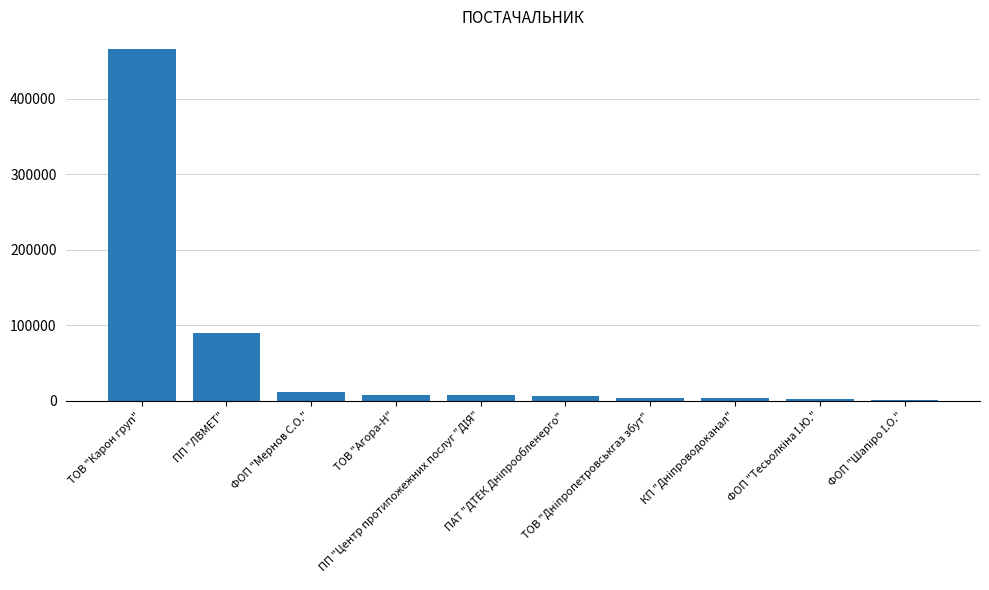

What is the change in value from ФОП "Мернов С.О." to ТОВ "Агора-Н"?

-4114.1